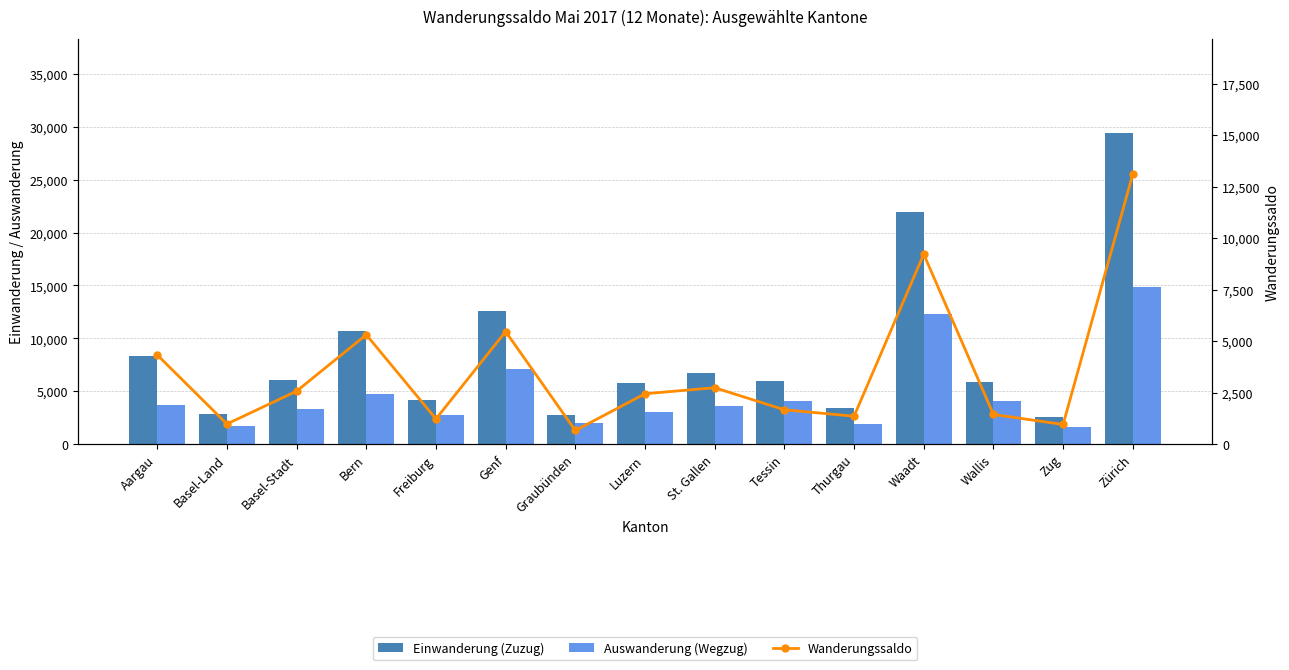

Are the bars horizontal?

No